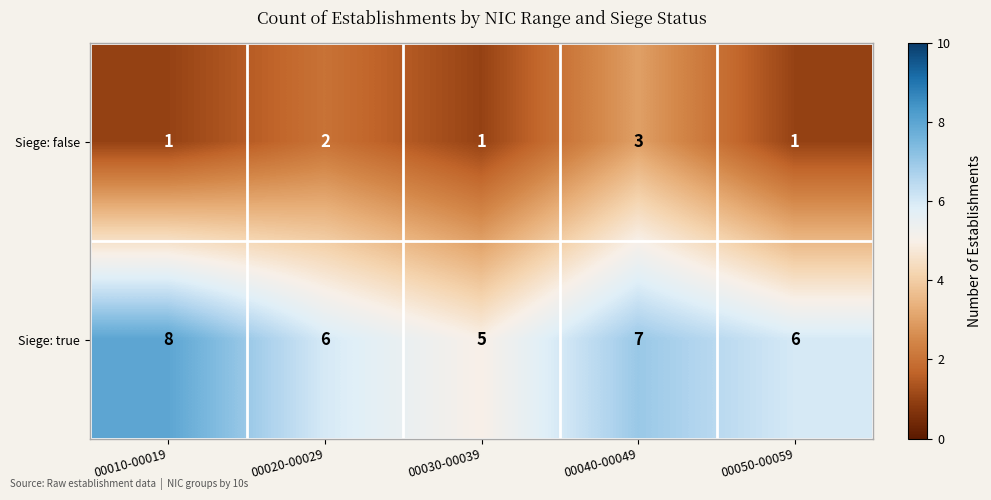

Is it true that Siege: true equals 7 at 00040-00049?

True